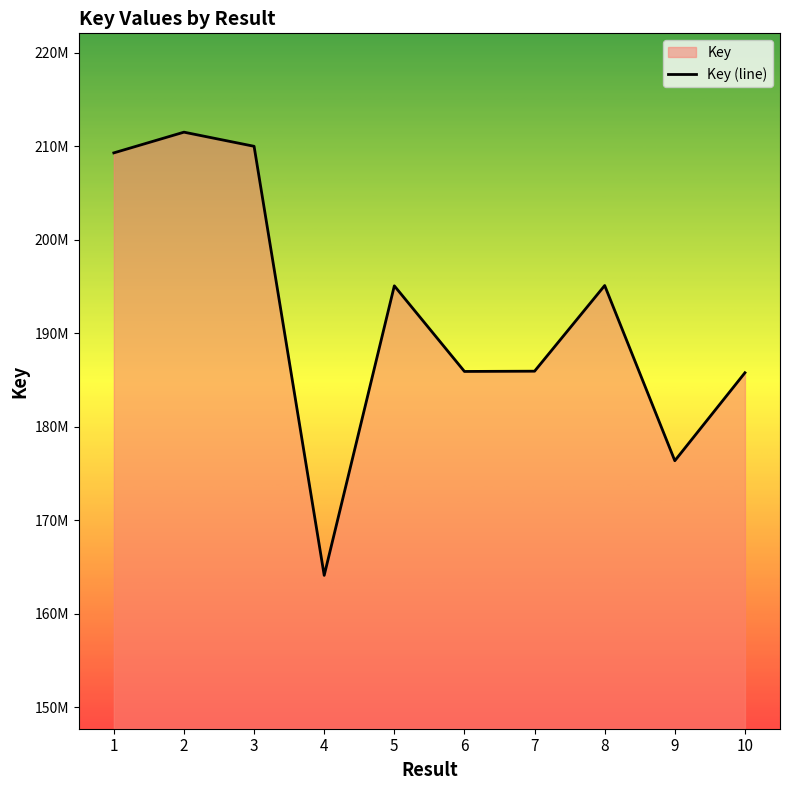

What is the average value?

191906941